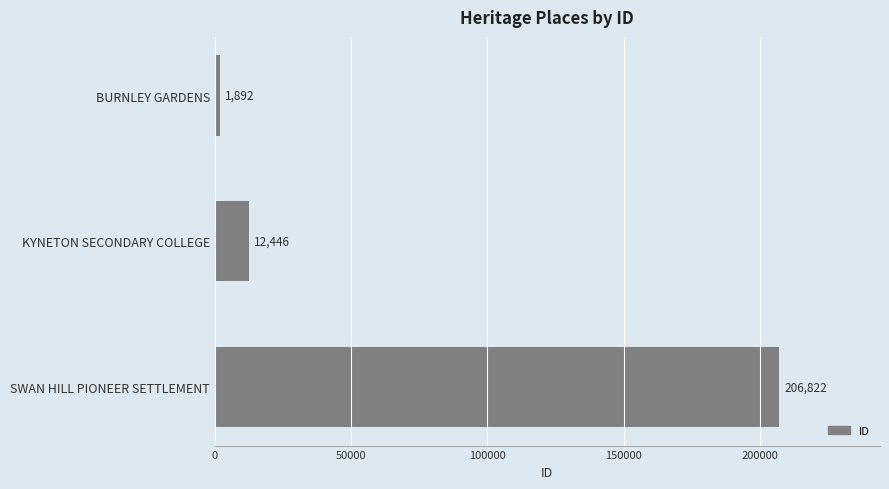

Does the chart contain stacked bars?

No